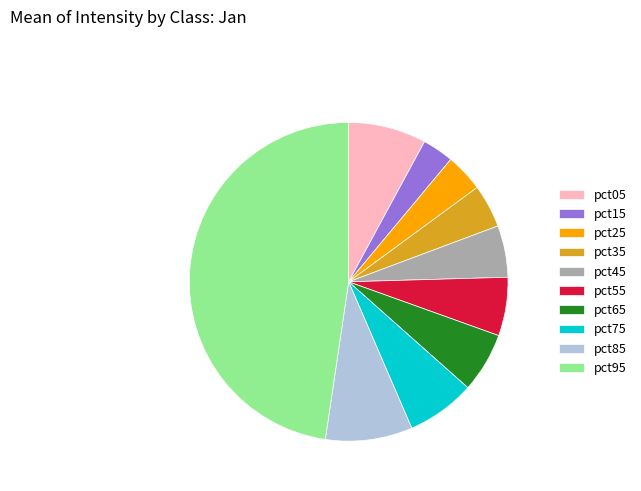

Is there any slice that represents more than half of the pie?

No